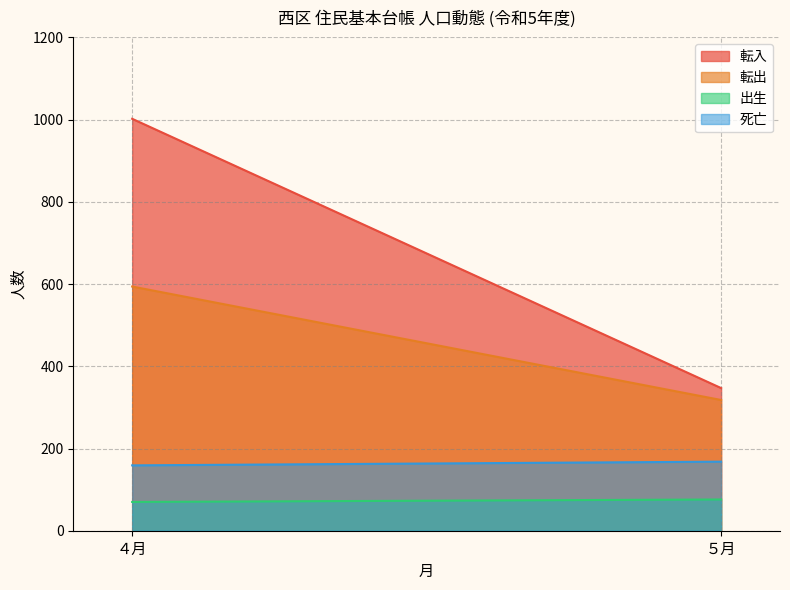

Reading left to right, transcribe all the data shown in this chart.

転入: 1002	347
転出: 594	318
出生: 70	76
死亡: 159	168